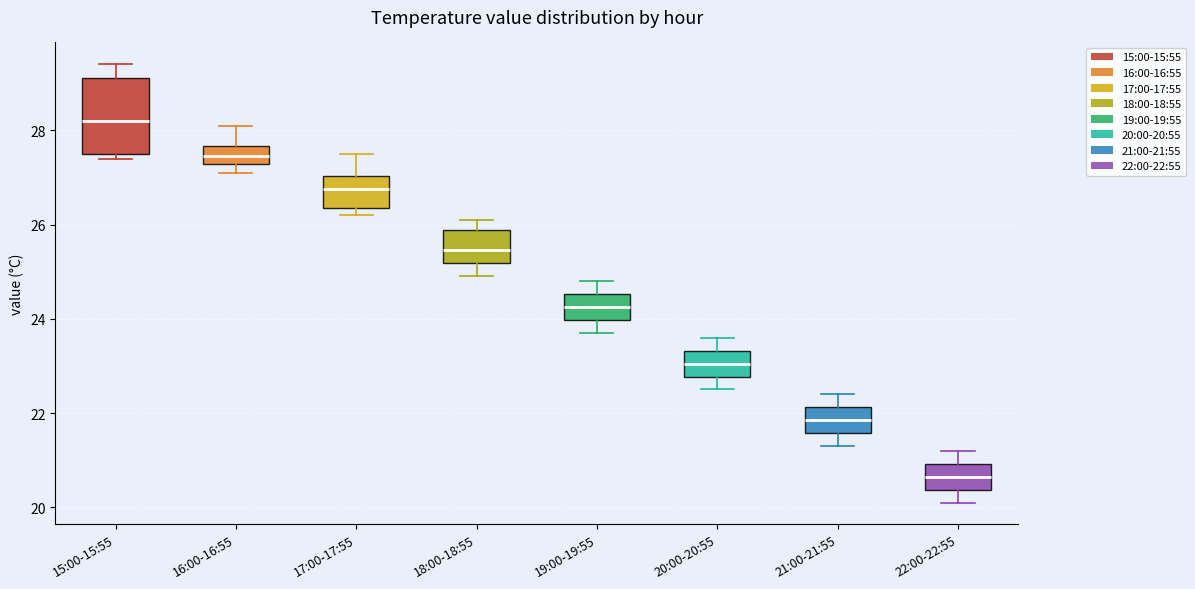

Where does the lower whisker of the box for 18:00-18:55 end on the y-axis? The values are not printed on the chart, so give them approximately, as read against the axis.

25.0